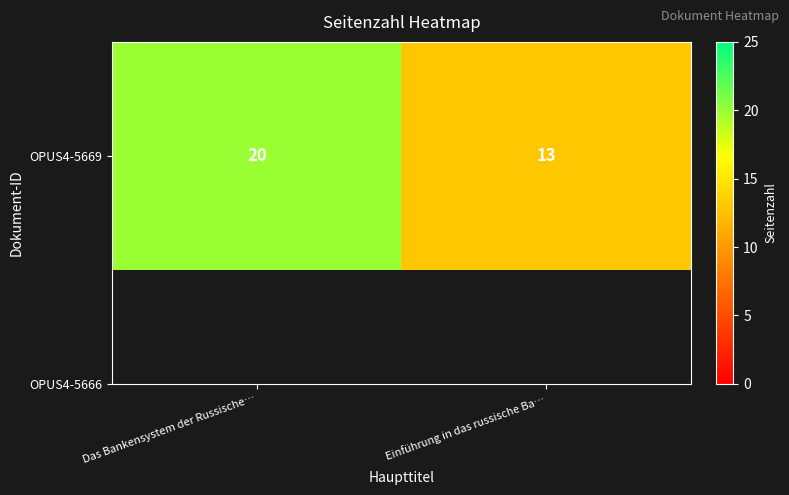

Rank the categories by value from highest to lowest.

Das Bankensystem der Russische…, Einführung in das russische Ba…